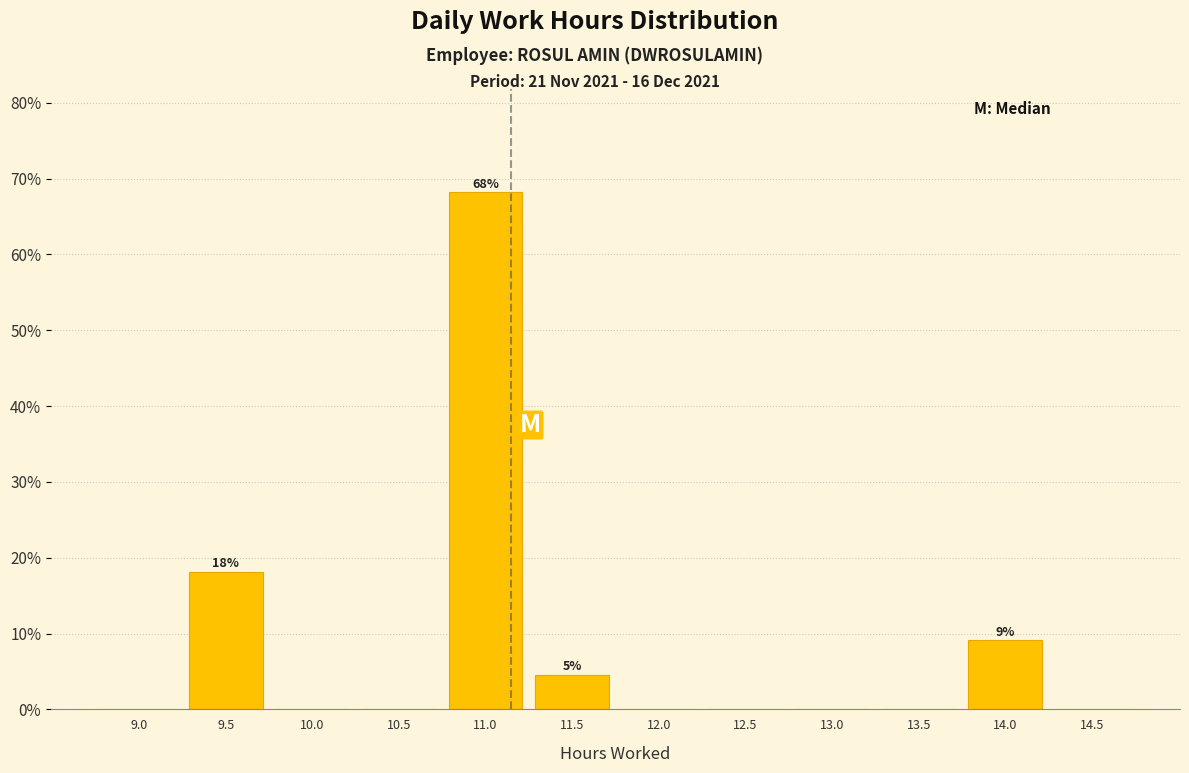

Reading left to right, transcribe all the data shown in this chart.

9.0=0.0	9.5=18.2	10.0=0.0	10.5=0.0	11.0=68.2	11.5=4.5	12.0=0.0	12.5=0.0	13.0=0.0	13.5=0.0	14.0=9.1	14.5=0.0